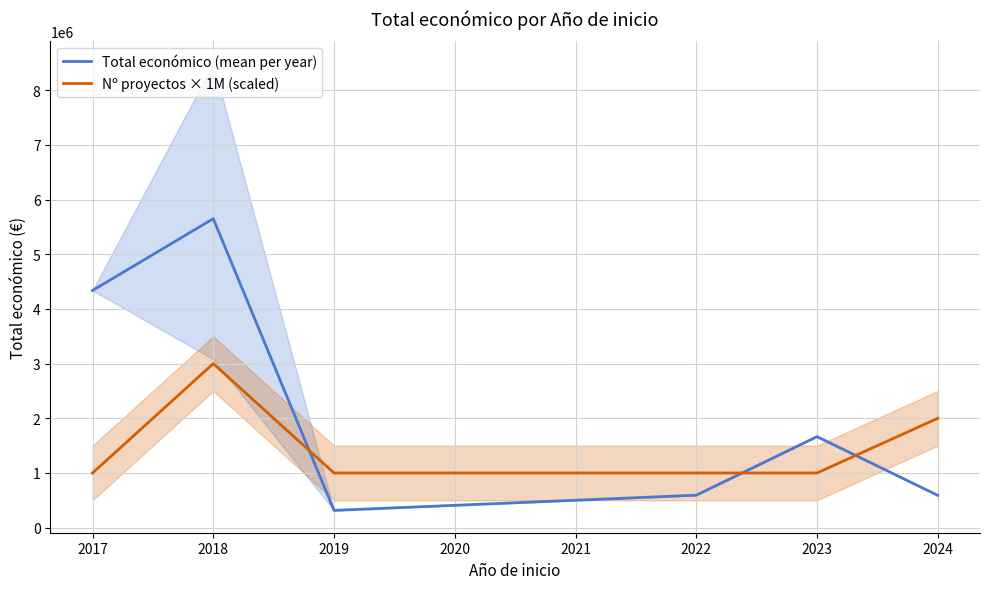

How many values in the Total económico (mean per year) series are below 1664600?

3